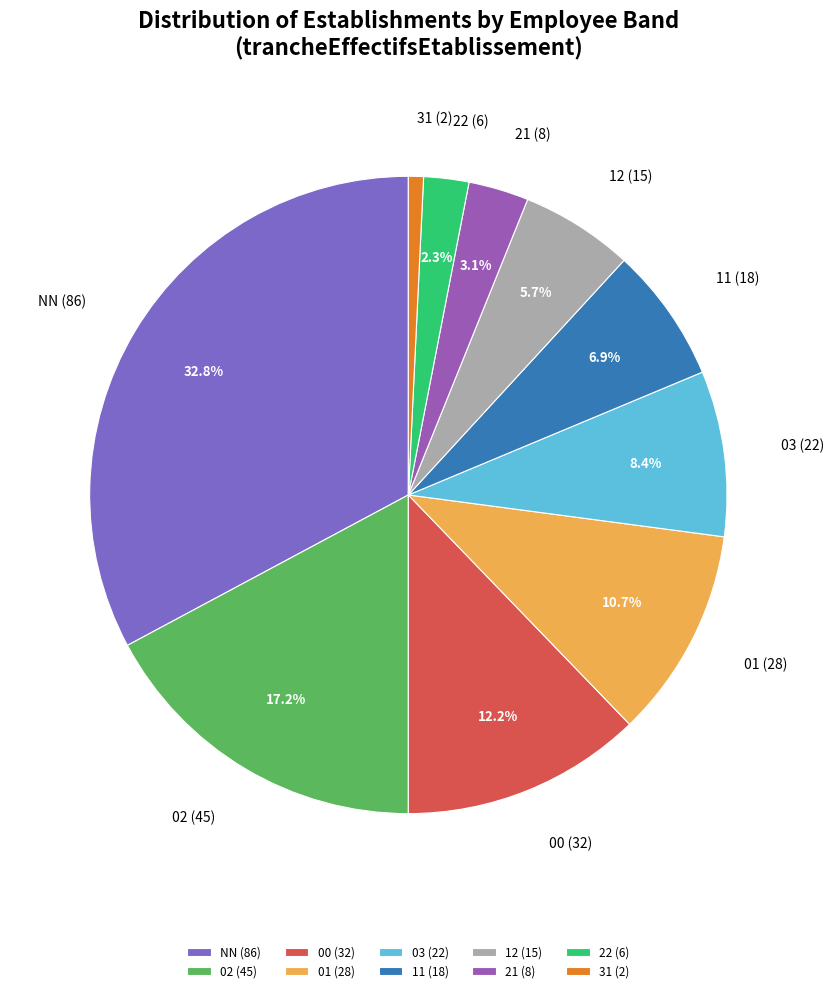

True or false: 00 accounts for 5% of the total.

False